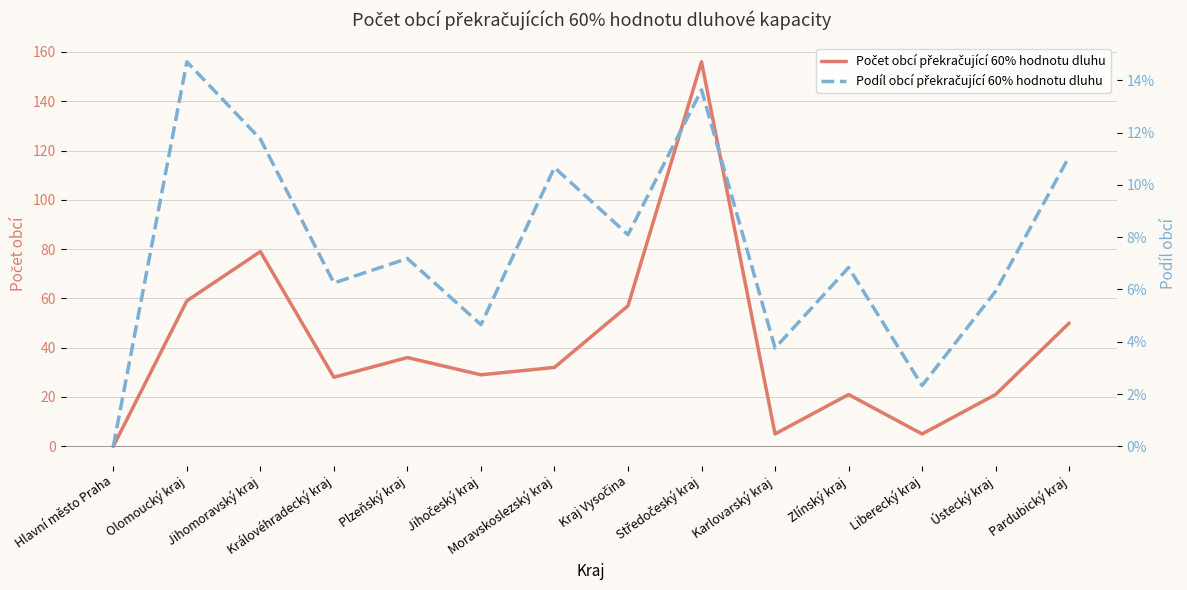

What is the label of the 2nd point from the left?

Olomoucký kraj